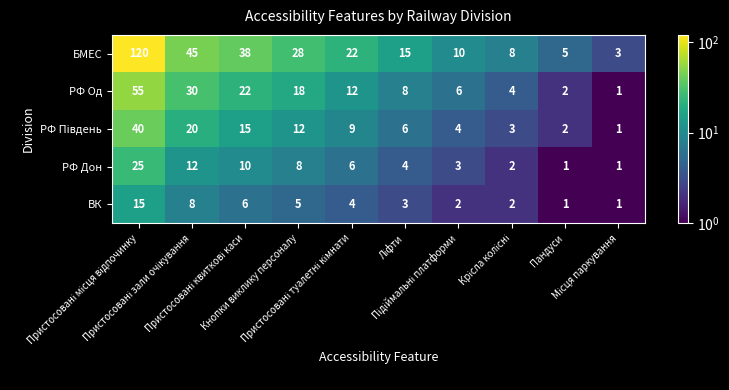

What is the maximum value shown in the chart?

120